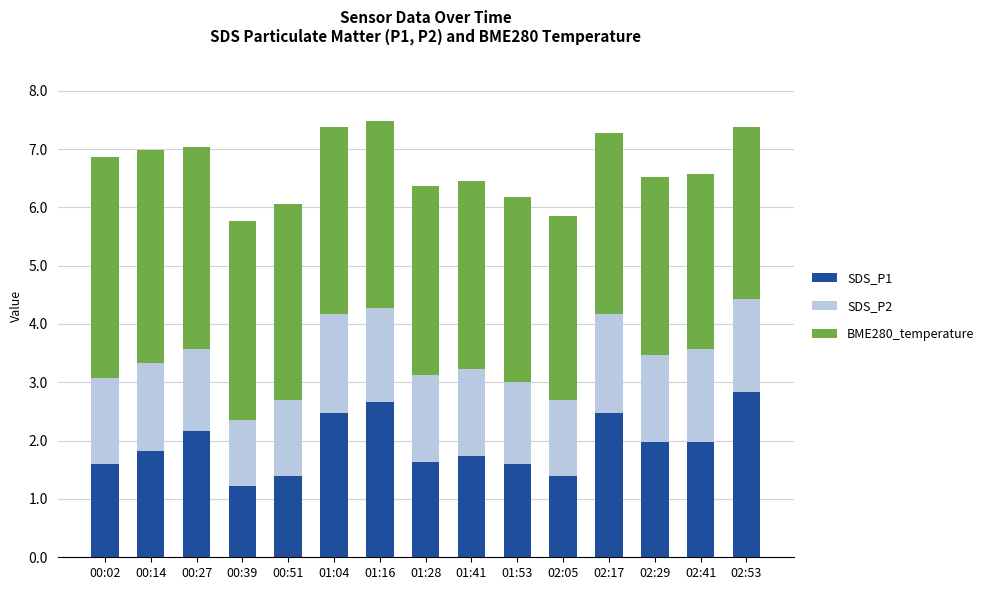

What is the difference between the maximum and second lowest values in the SDS_P1 series?

1.4